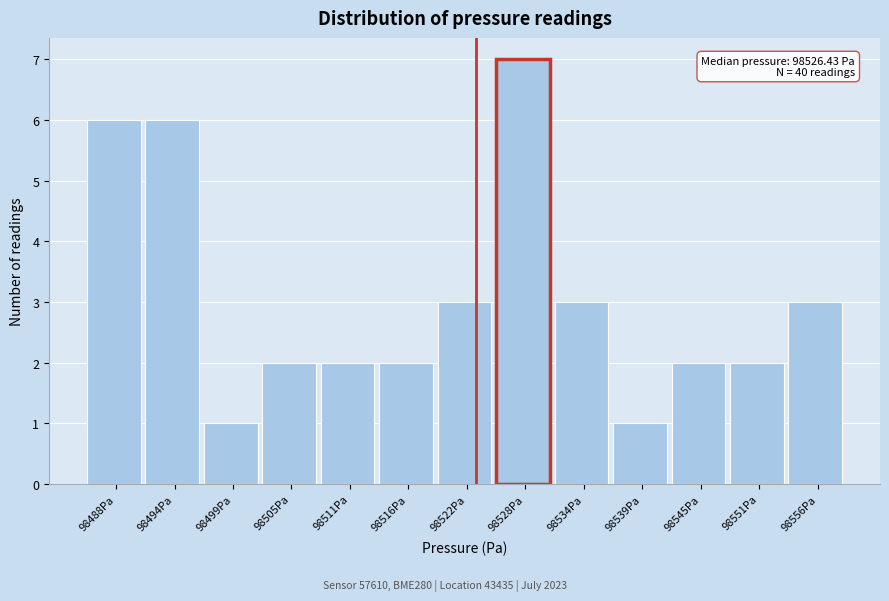

Reading left to right, what are all the values shown in this chart?

98488Pa=6	98494Pa=6	98499Pa=1	98505Pa=2	98511Pa=2	98516Pa=2	98522Pa=3	98528Pa=7	98534Pa=3	98539Pa=1	98545Pa=2	98551Pa=2	98556Pa=3